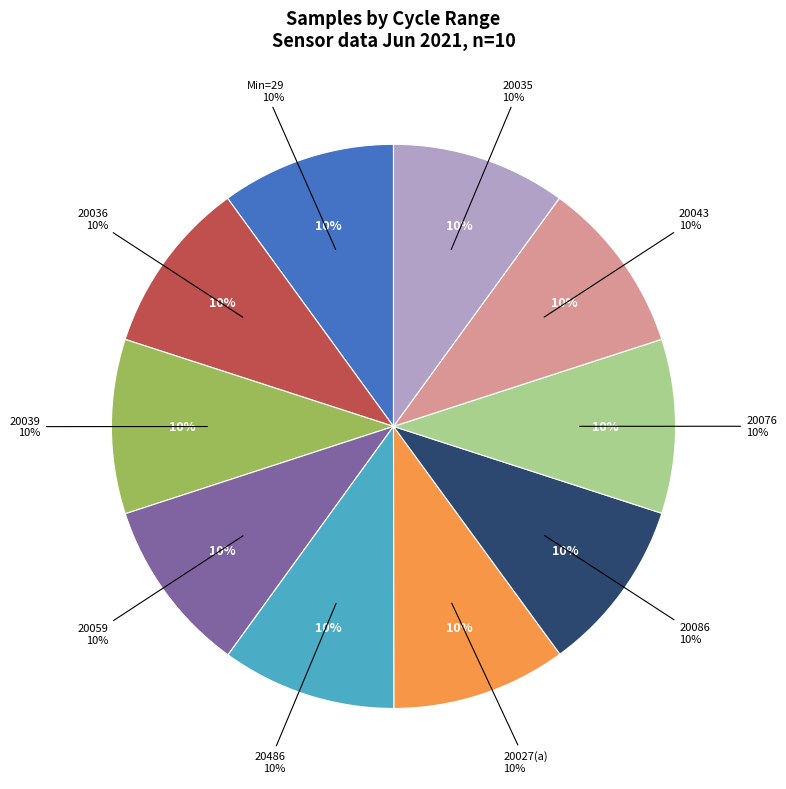

How many slices are in this pie chart?

10